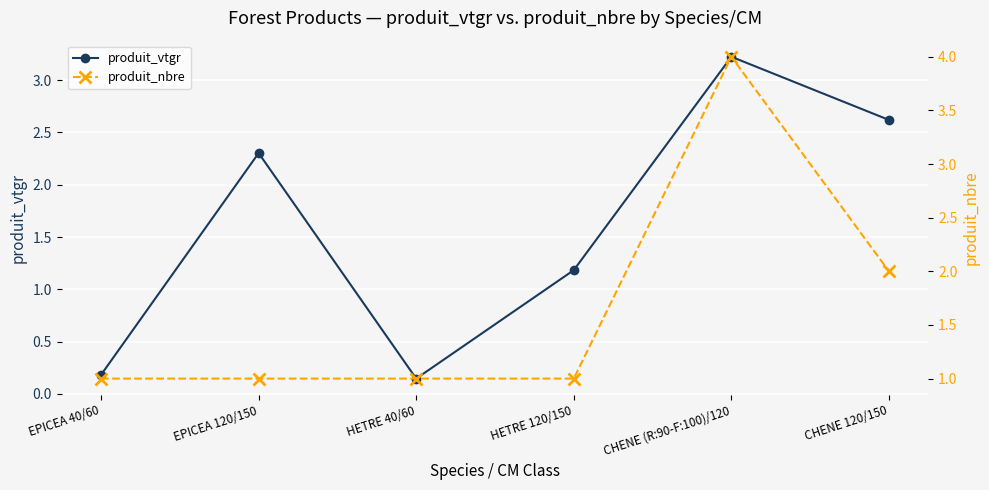

What is the label of the 6th point from the right?

EPICEA 40/60